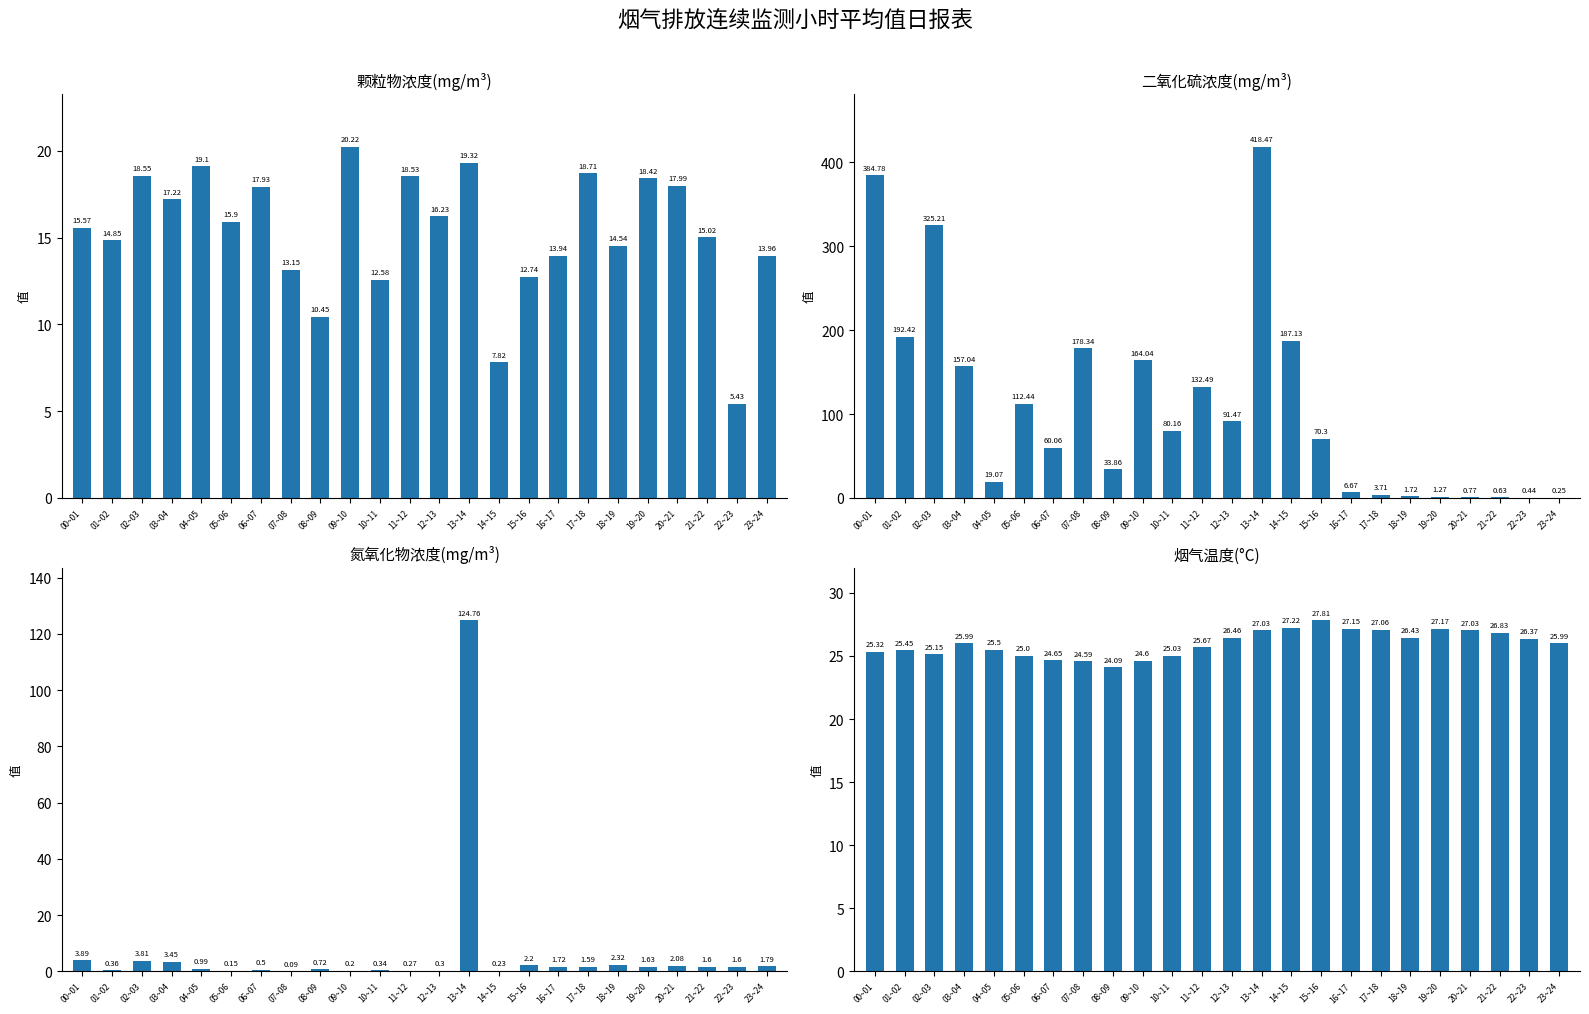

What is the spread (max minus min) of values at 13~14?

399.2